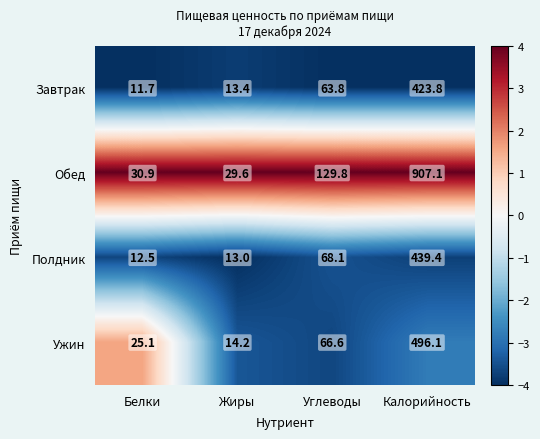

What is the average value of the Ужин series?

150.5